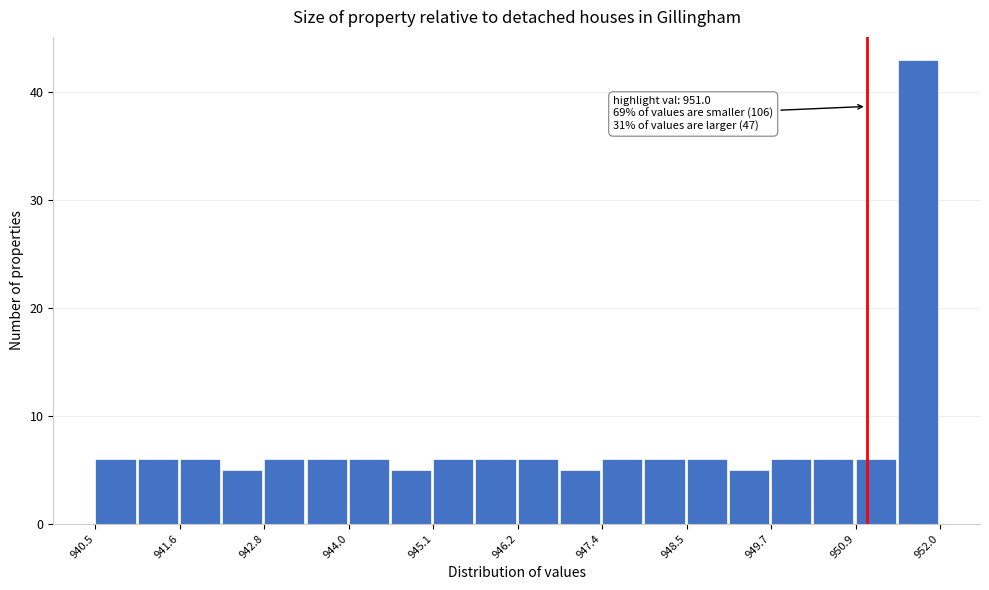

Read against the x-axis, roughly where is the centre of the tallest bar?

951.6